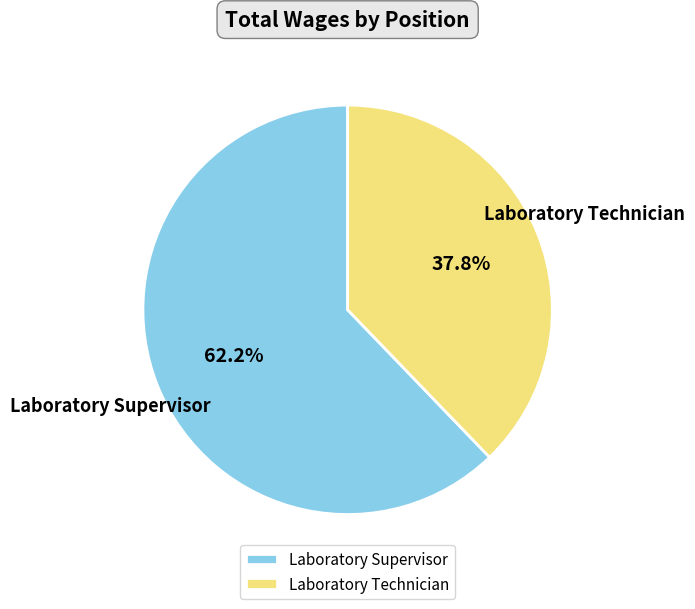

Does any single category account for the majority?

Yes